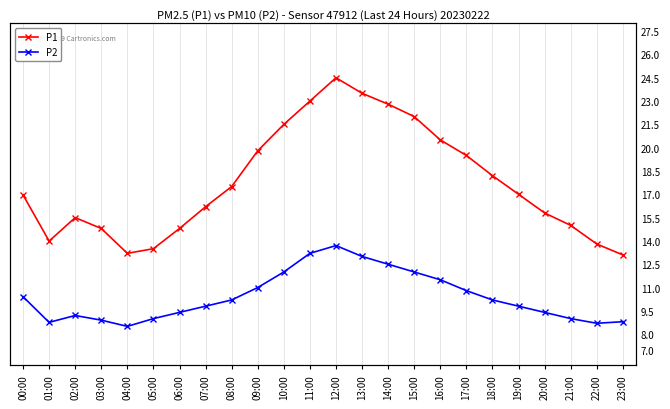

Is this an area chart (filled region under the line)?

No